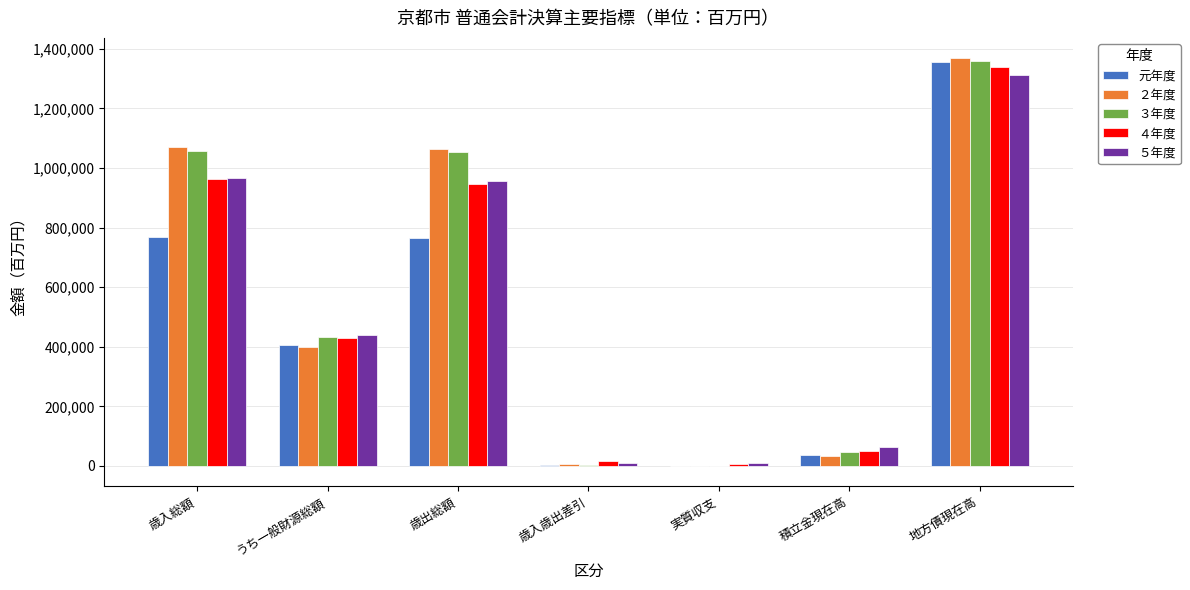

At which category is the sum across all series the highest?

地方債現在高